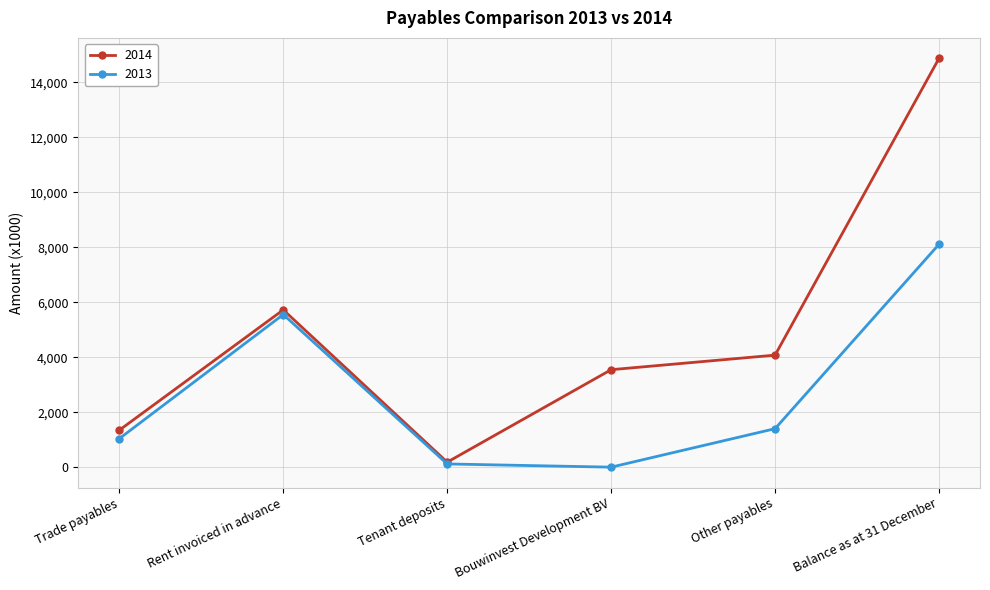

Reading right to left, list all the values displayed in this chart.

2014: Balance as at 31 December=14869.5	Other payables=4074.6	Bouwinvest Development BV=3545.0	Tenant deposits=182.1	Rent invoiced in advance=5721.0	Trade payables=1345.8
2013: Balance as at 31 December=8107.0	Other payables=1400.0	Bouwinvest Development BV=0.0	Tenant deposits=117.0	Rent invoiced in advance=5552.0	Trade payables=1038.0